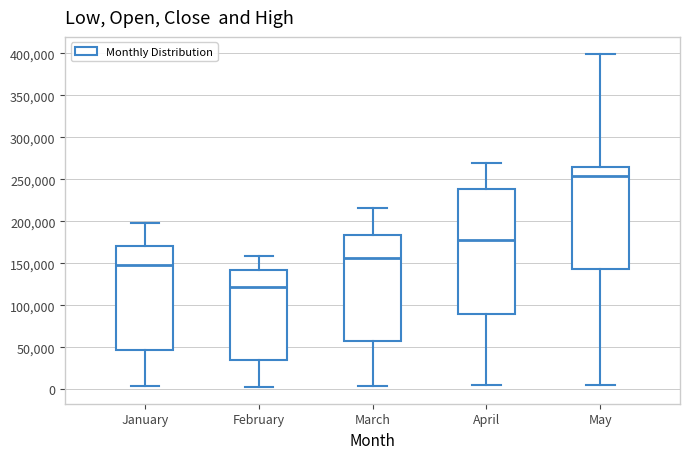

Reading left to right, read every box against the y-axis: the position of its median line, the range the box covers, and the ends of its whiskers. The values are not printed on the chart, so give them approximately, as read against the axis.

January: median 150000, box 45000 to 170000, whiskers 5000 to 200000
February: median 120000, box 35000 to 140000, whiskers 5000 to 160000
March: median 155000, box 55000 to 185000, whiskers 5000 to 215000
April: median 180000, box 90000 to 240000, whiskers 5000 to 270000
May: median 255000, box 145000 to 265000, whiskers 5000 to 400000